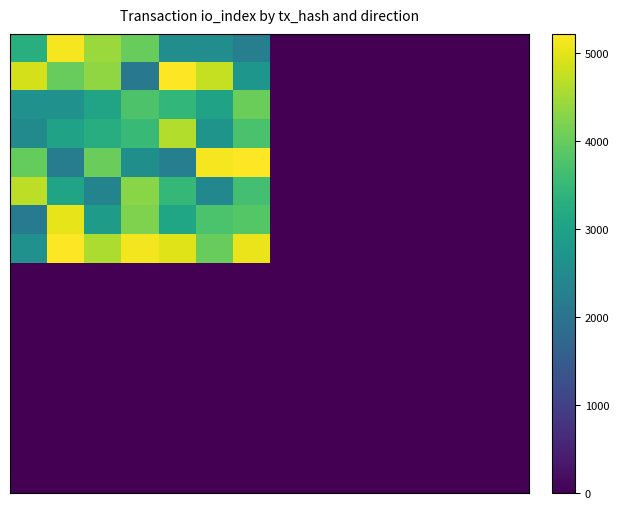

What is the greatest value displayed?

5219.8